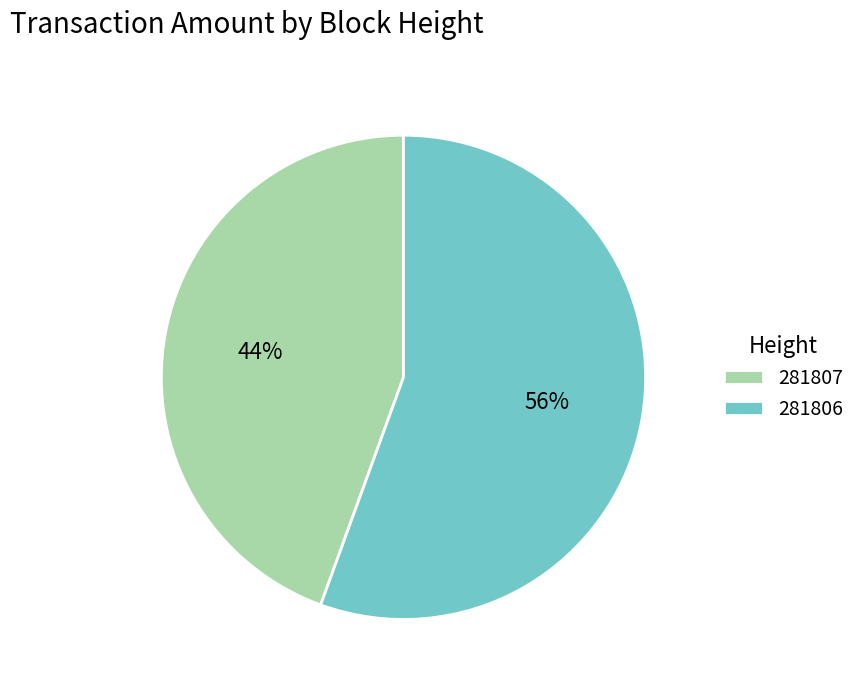

Between 281807 and 281806, which is larger?

281806